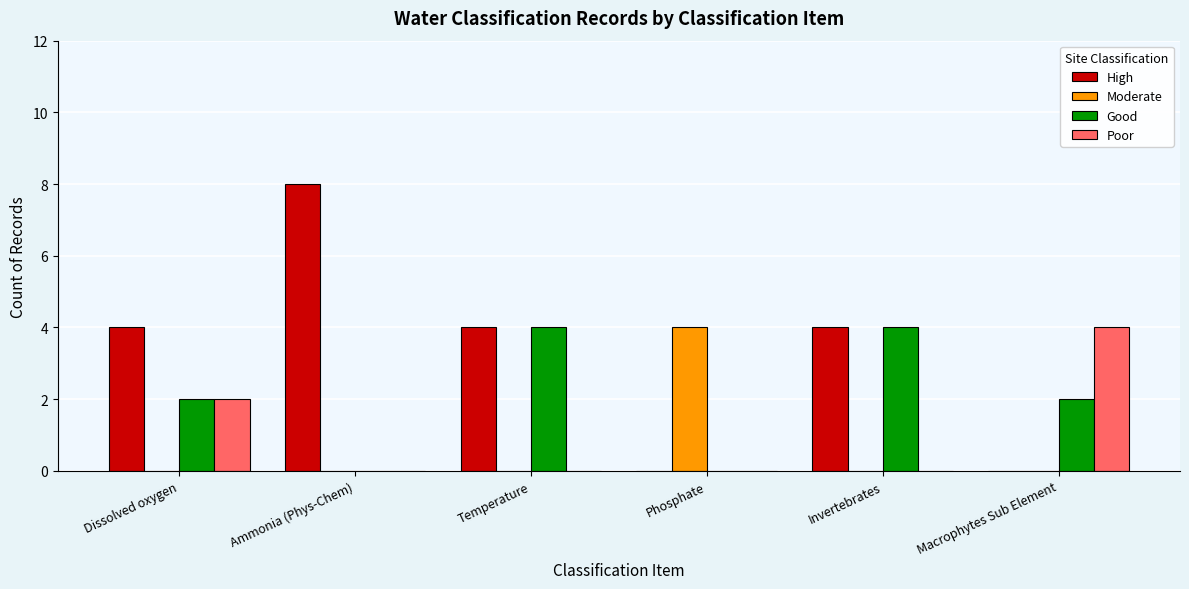

Which series has the widest spread of values?

High